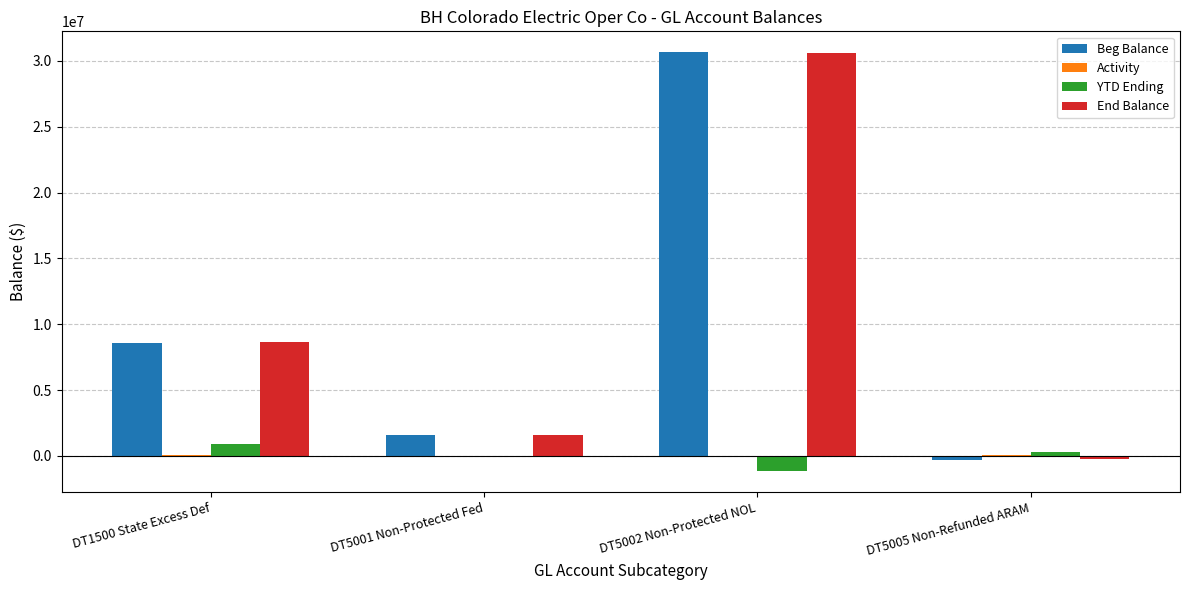

What is the sum of all Beg Balance values?

40521987